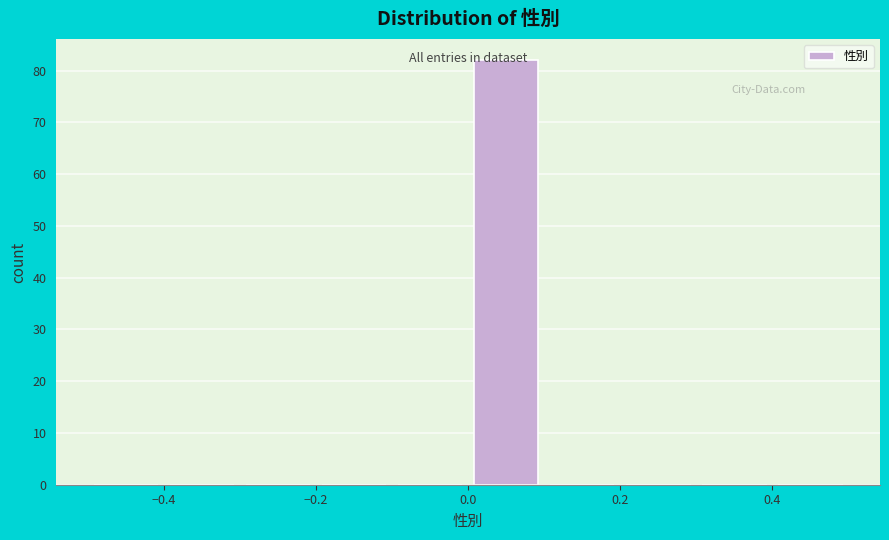

Reading left to right, list every bar in this chart as the range it spans on the x-axis followed by its height. The values are not printed on the chart, so give them approximately, as read against the axis.

-0.5 to -0.4: 0
-0.4 to -0.3: 0
-0.3 to -0.2: 0
-0.2 to -0.1: 0
-0.1 to 0.0: 0
0.0 to 0.1: 82
0.1 to 0.2: 0
0.2 to 0.3: 0
0.3 to 0.4: 0
0.4 to 0.5: 0